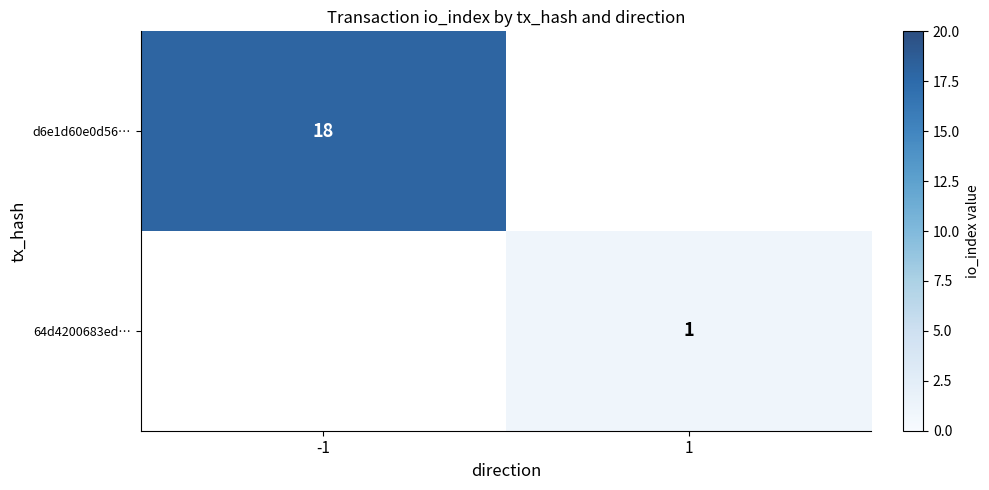

The value of d6e1d60e0d56… at -1 is 18. True or false?

True